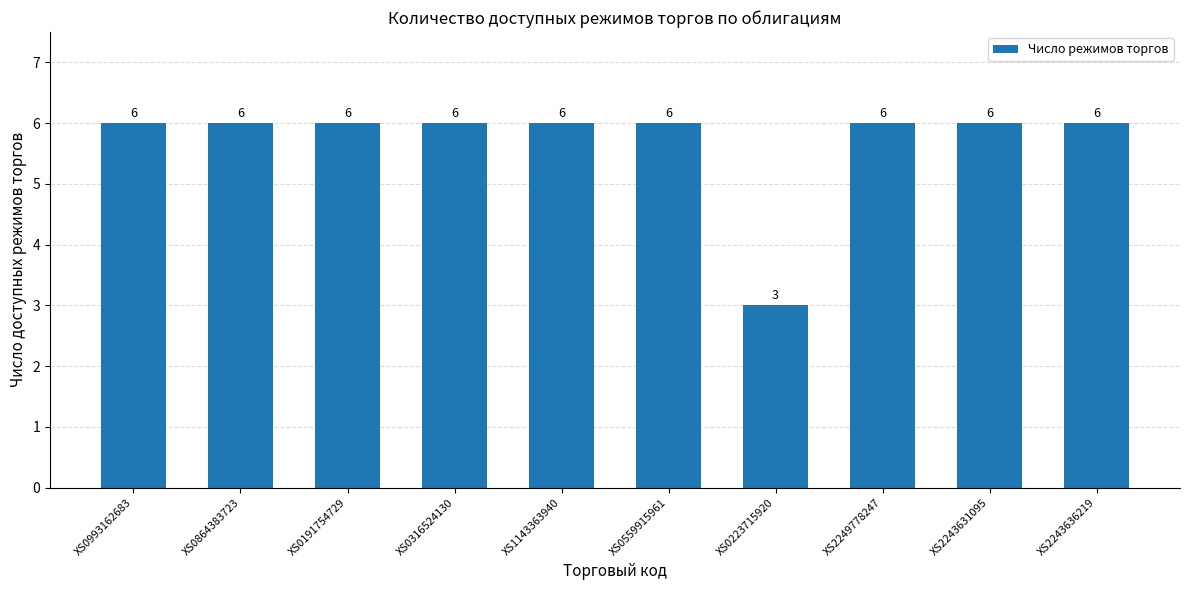

What is the label of the 5th bar from the right?

XS0559915961